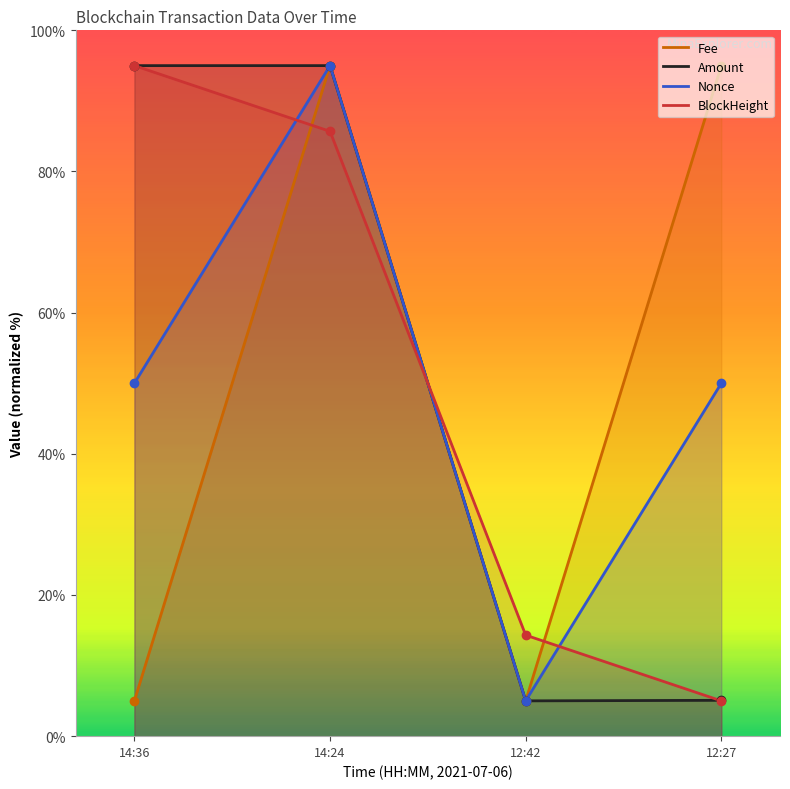

At how many categories does at least one series exceed 84?

3